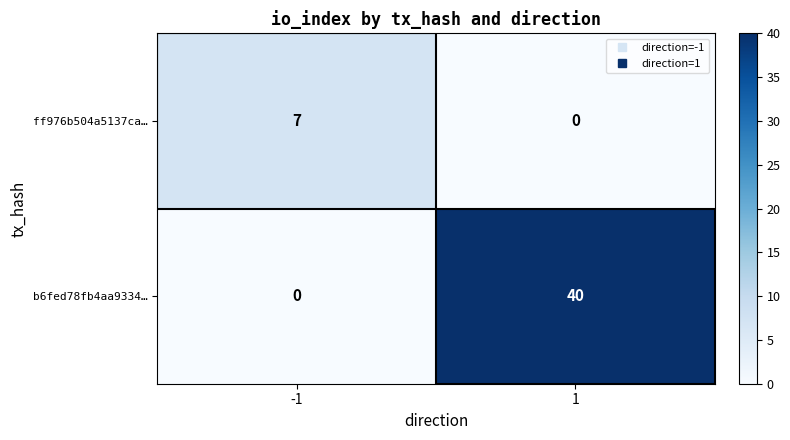

Which series has the largest total across all categories?

b6fed78fb4aa9334…